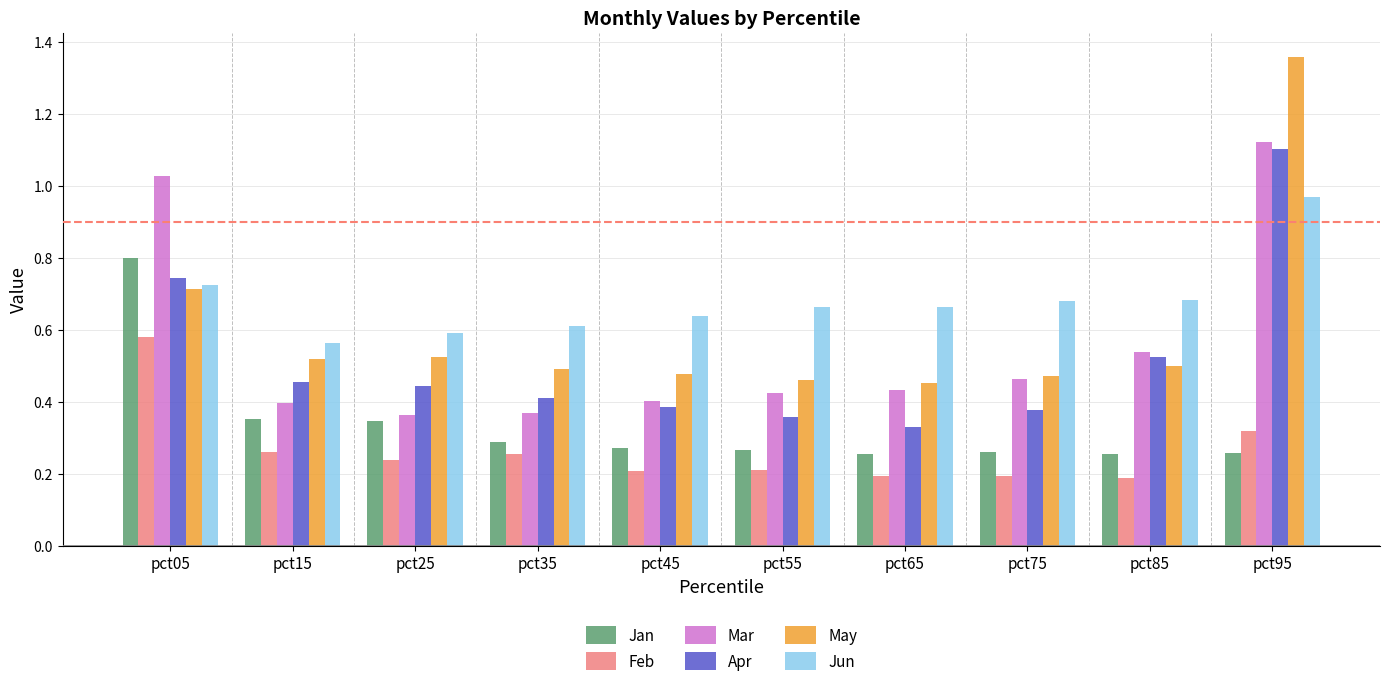

How many data points does each series have?

10